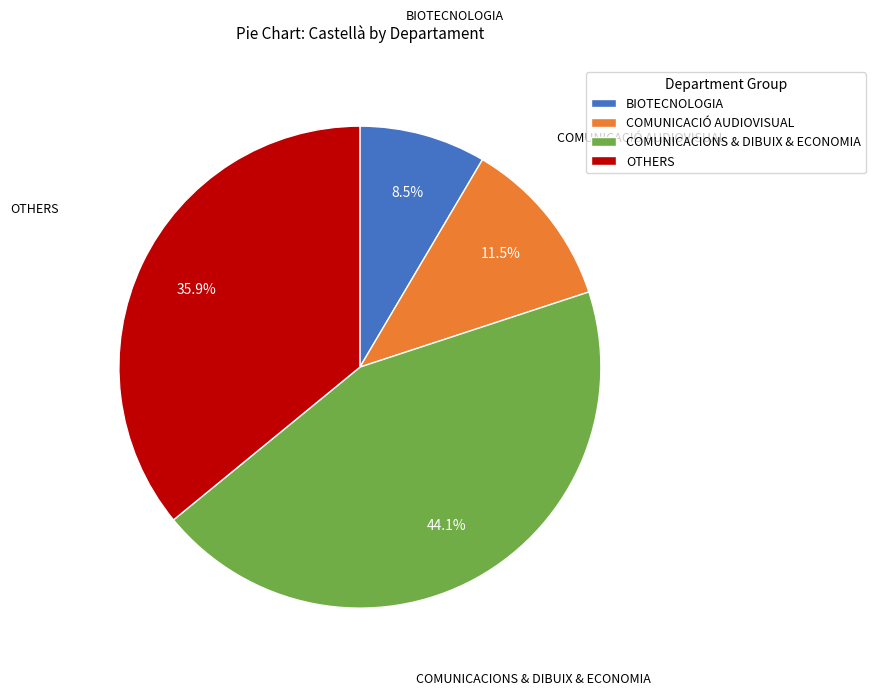

To the nearest percent, what is the average slice percentage?

25%